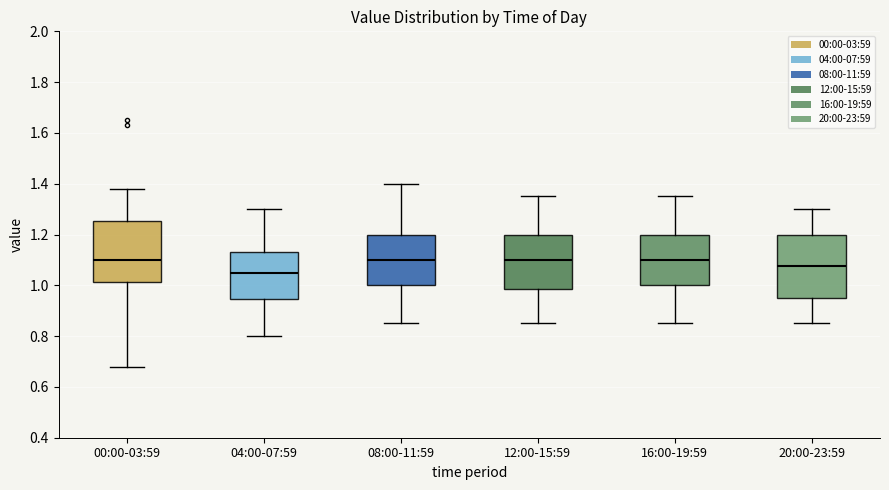

Where does the upper whisker of the box for 08:00-11:59 end on the y-axis? The values are not printed on the chart, so give them approximately, as read against the axis.

1.40